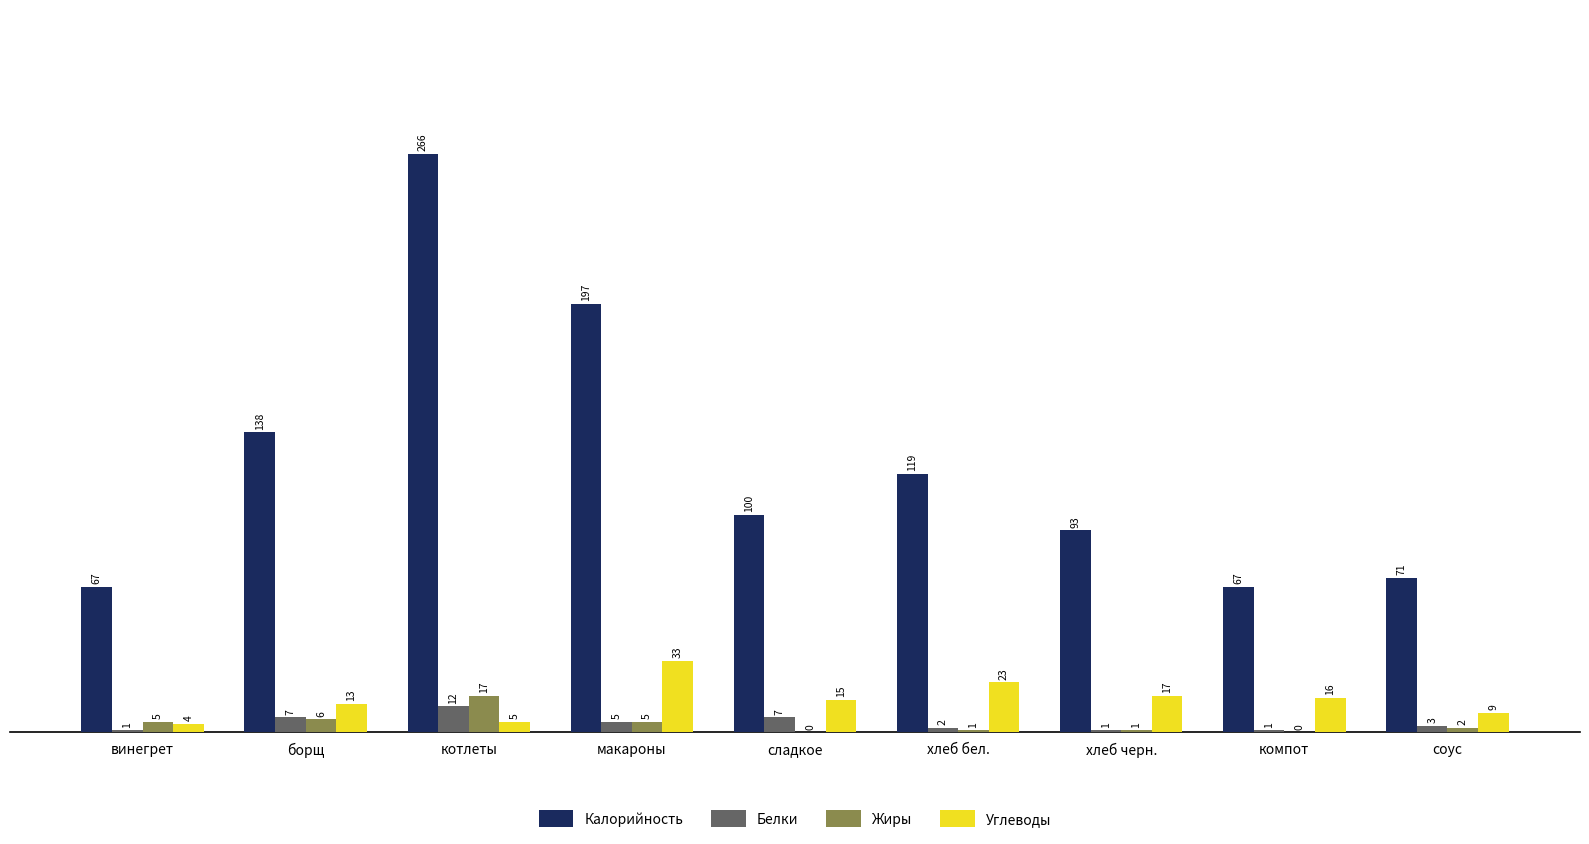

The value of Калорийность at макароны is 313. True or false?

False